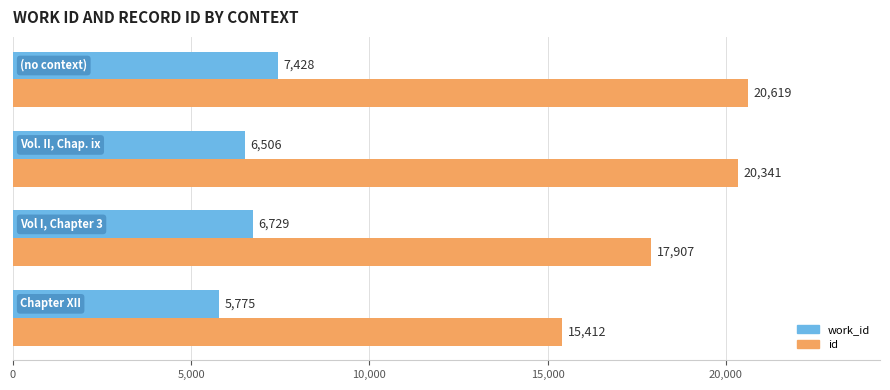

Which series has the widest spread of values?

id